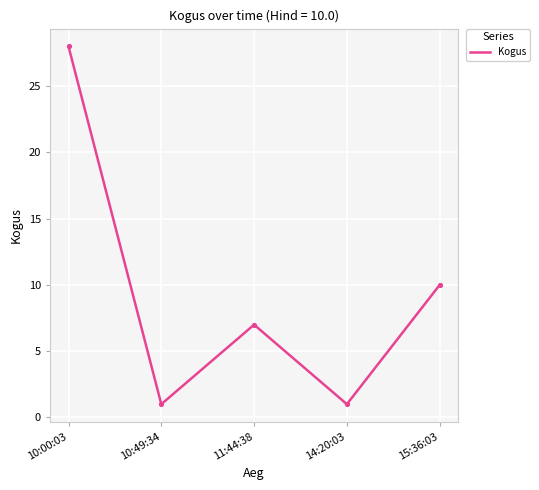

What is the ratio of the value at 15:36:03 to the value at 10:00:03?

0.4